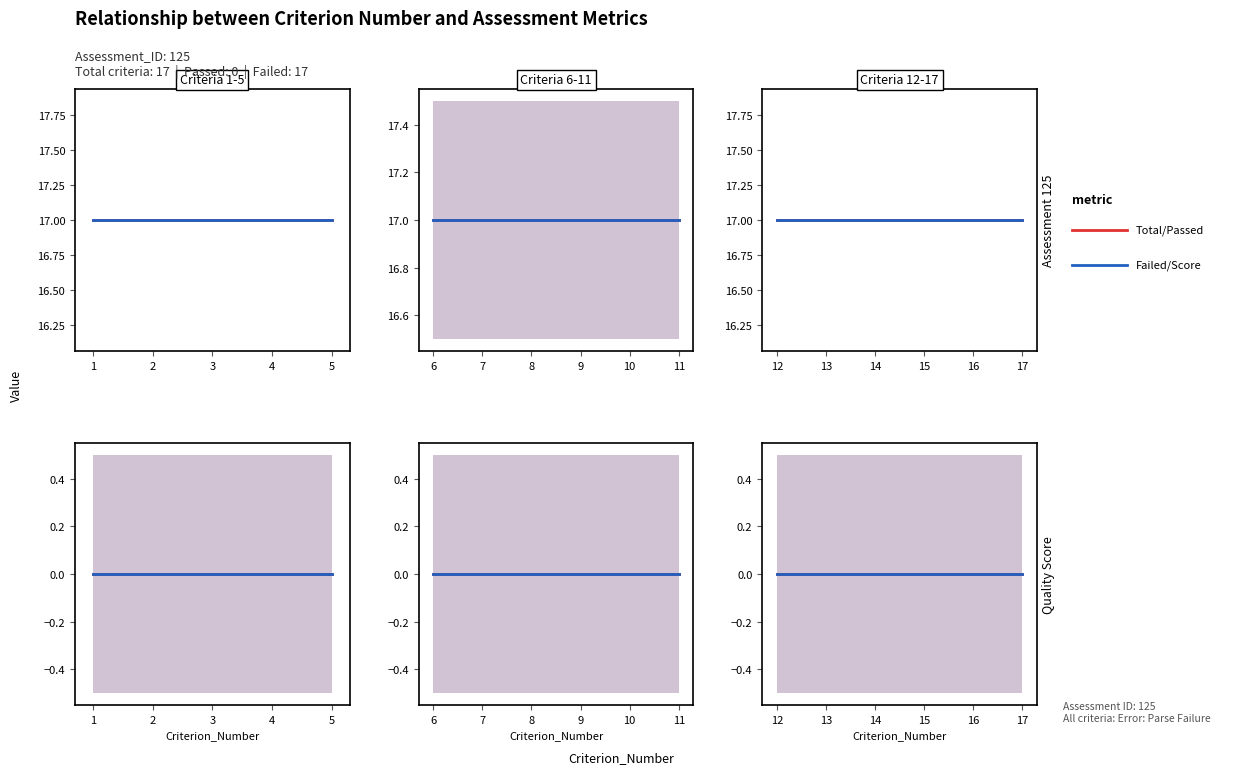

Reading right to left, extract all data points from this chart.

Criterion_Number: 17=17	16=16	15=15	14=14	13=13	12=12	11=11	10=10	9=9	8=8	7=7	6=6	5=5	4=4	3=3	2=2	1=1
Total_Criteria: 17=17	16=17	15=17	14=17	13=17	12=17	11=17	10=17	9=17	8=17	7=17	6=17	5=17	4=17	3=17	2=17	1=17
Criteria_Passed: 17=0	16=0	15=0	14=0	13=0	12=0	11=0	10=0	9=0	8=0	7=0	6=0	5=0	4=0	3=0	2=0	1=0
Criteria_Failed: 17=17	16=17	15=17	14=17	13=17	12=17	11=17	10=17	9=17	8=17	7=17	6=17	5=17	4=17	3=17	2=17	1=17
Quality_Score_Percent: 17=0	16=0	15=0	14=0	13=0	12=0	11=0	10=0	9=0	8=0	7=0	6=0	5=0	4=0	3=0	2=0	1=0